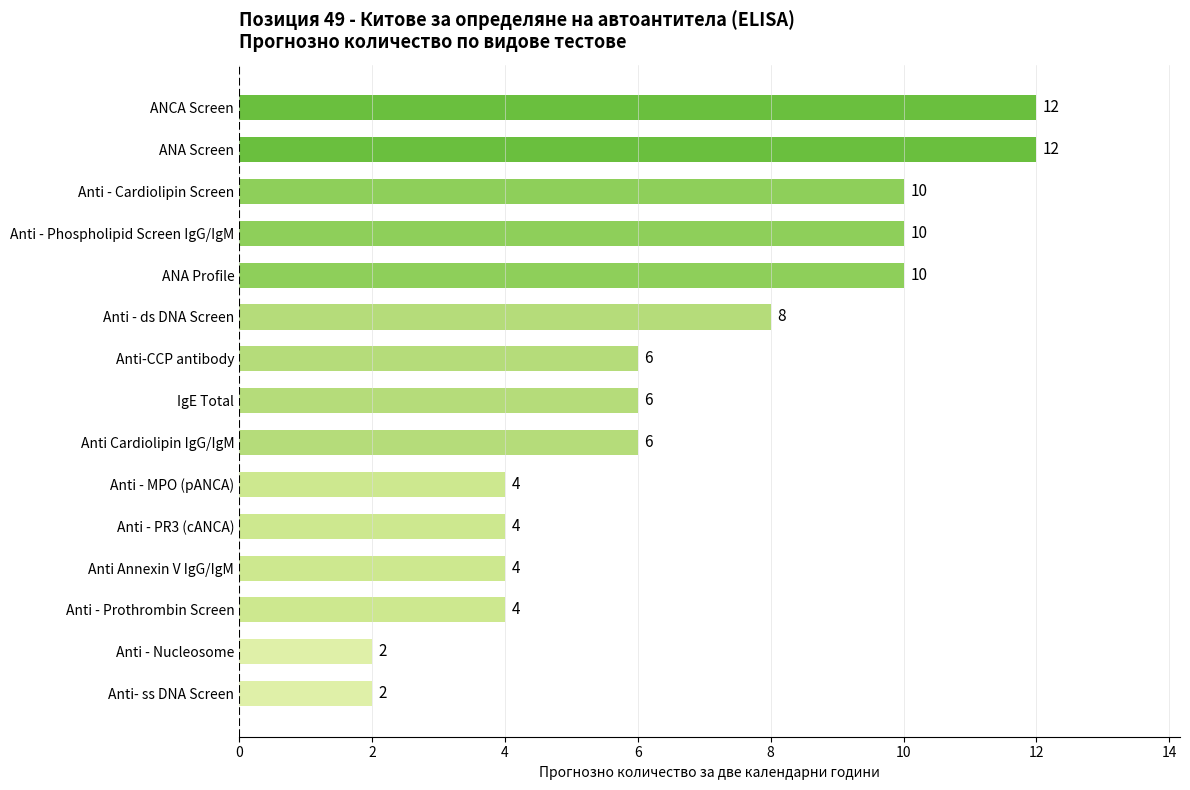

What is the approximate value at Anti - Prothrombin Screen?

4